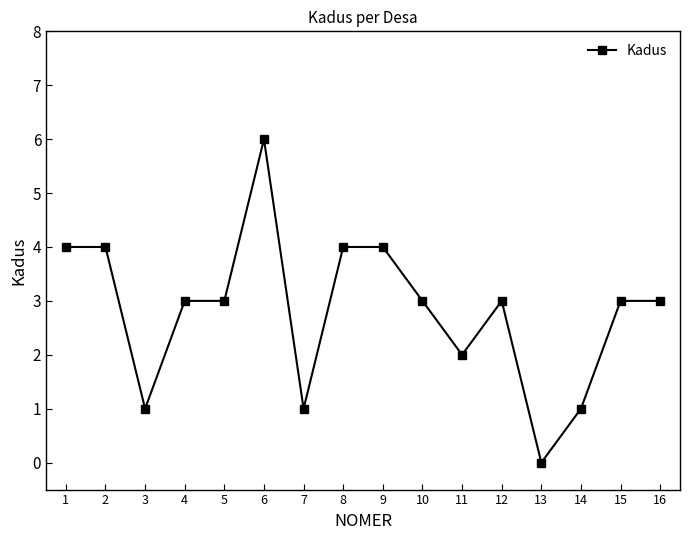

The chart shows a value of 4 at 1. True or false?

True